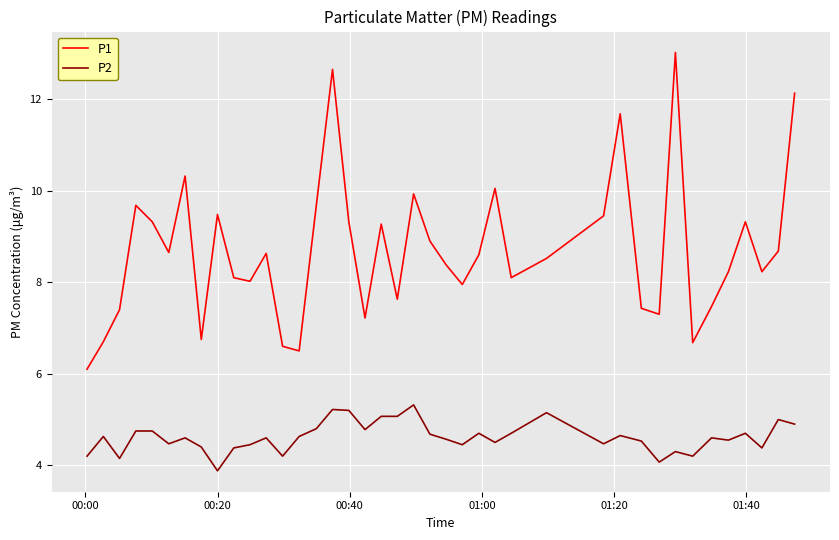

Rank the series by their average value, from highest to lowest.

P1, P2